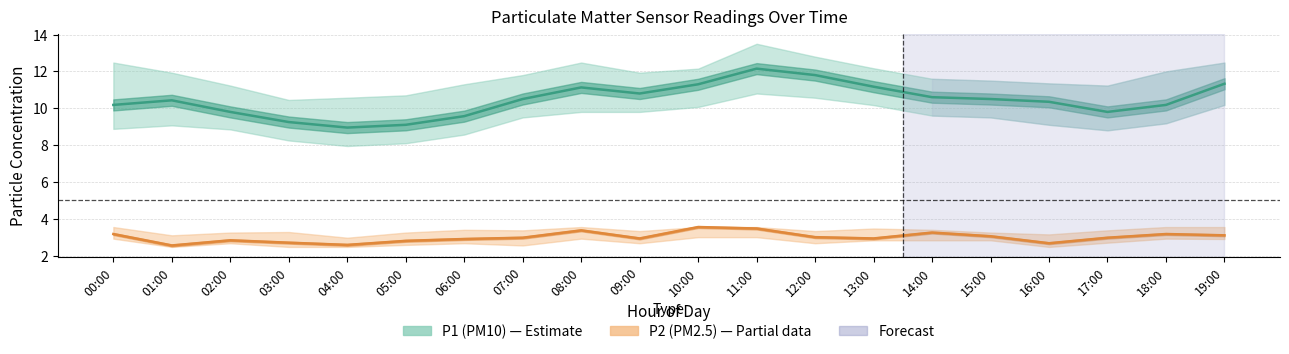

How many categories are shown in the chart?

20